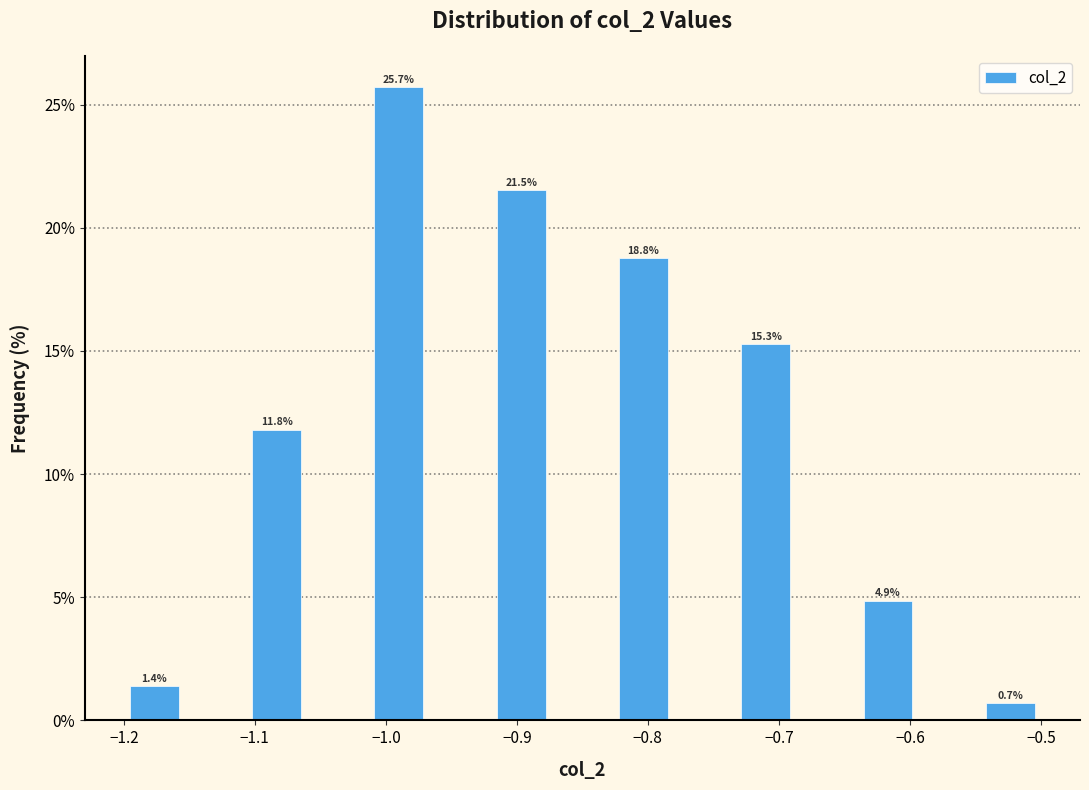

Which range on the x-axis has the tallest bar?

-1.01 to -0.97